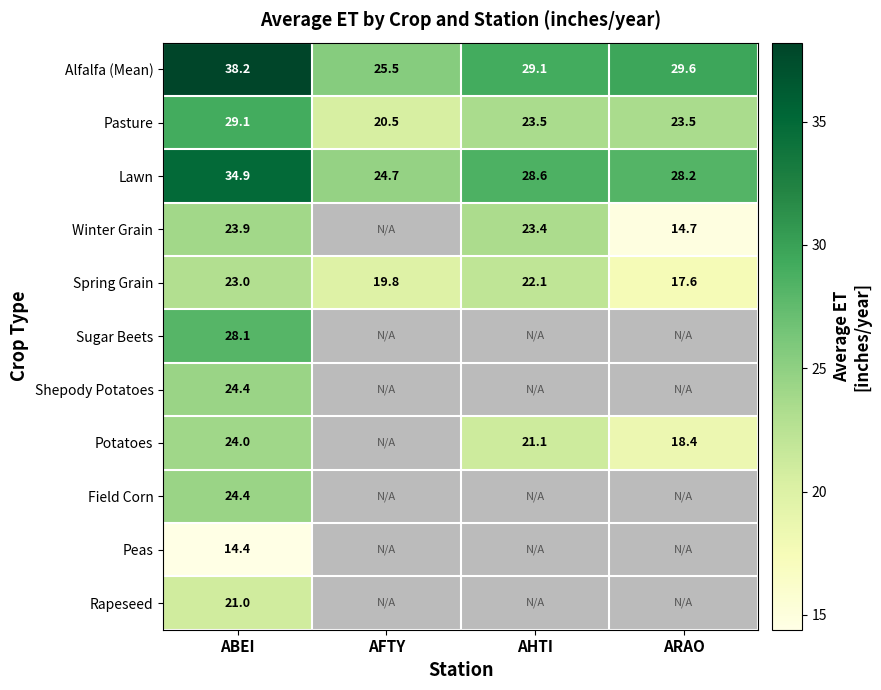

Where does the Lawn series first go above 28?

ABEI